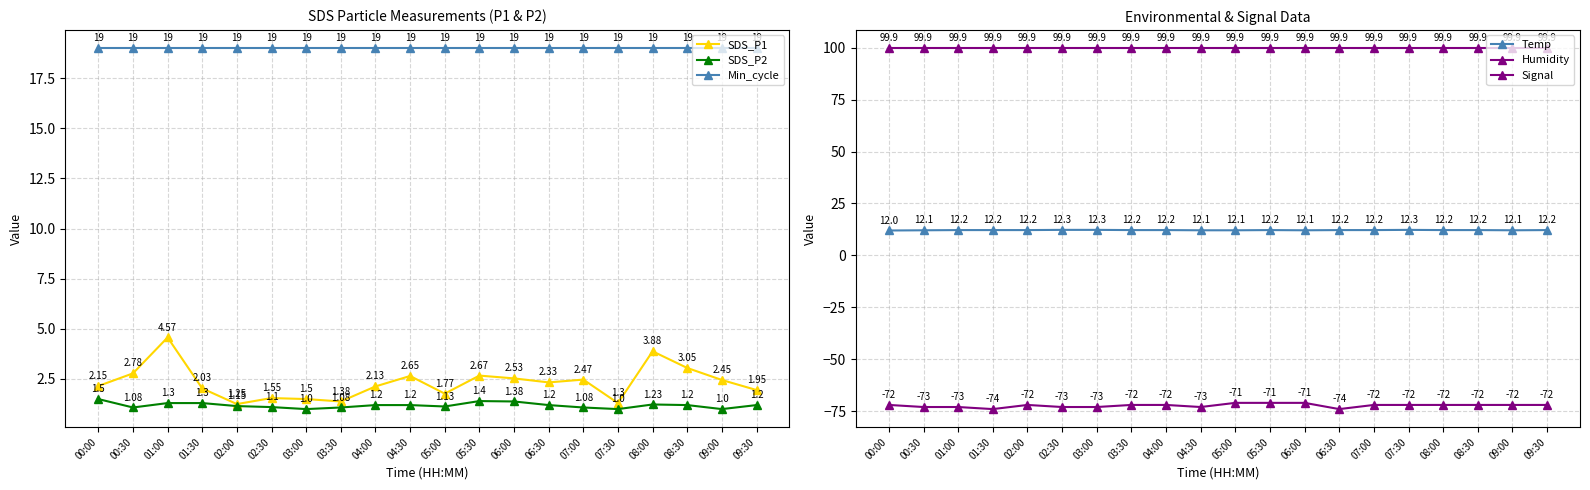

True or false: SDS_P2 has a value of 1.3 at 07:30.

False